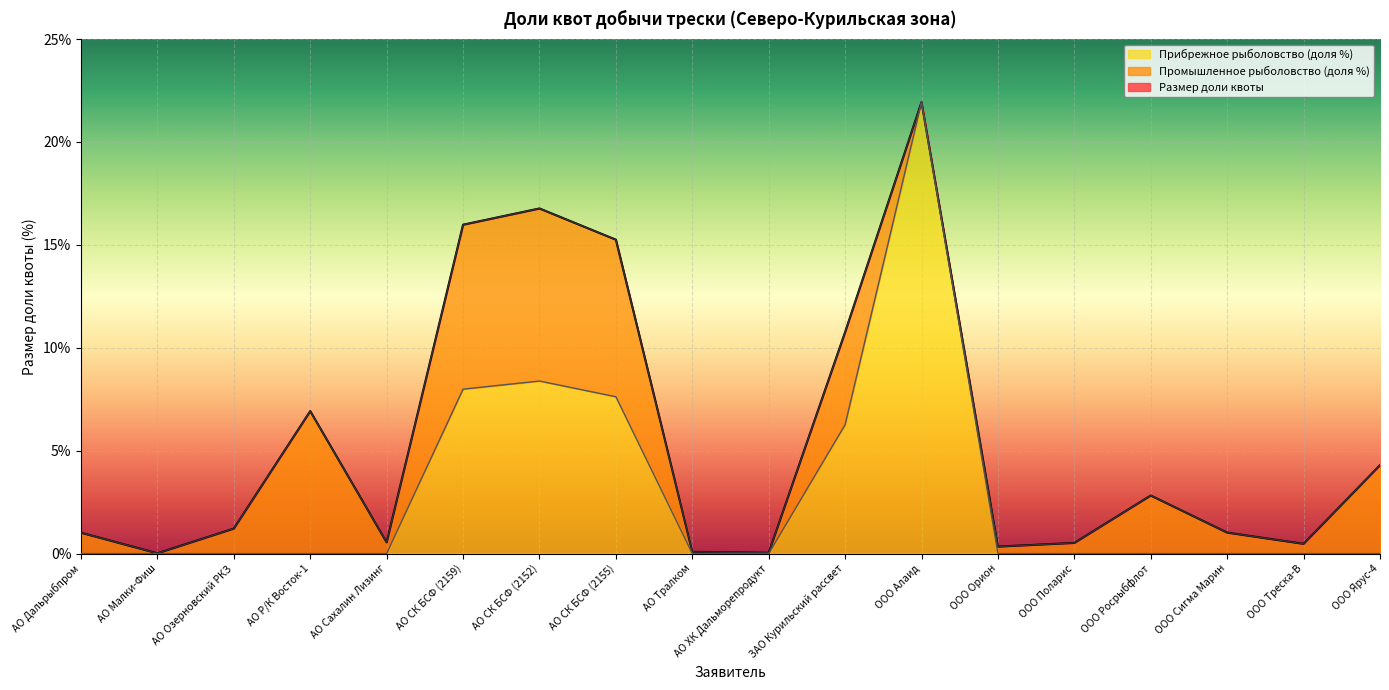

At which category does Размер доли квоты reach its first local valley?

АО Малки-Фиш